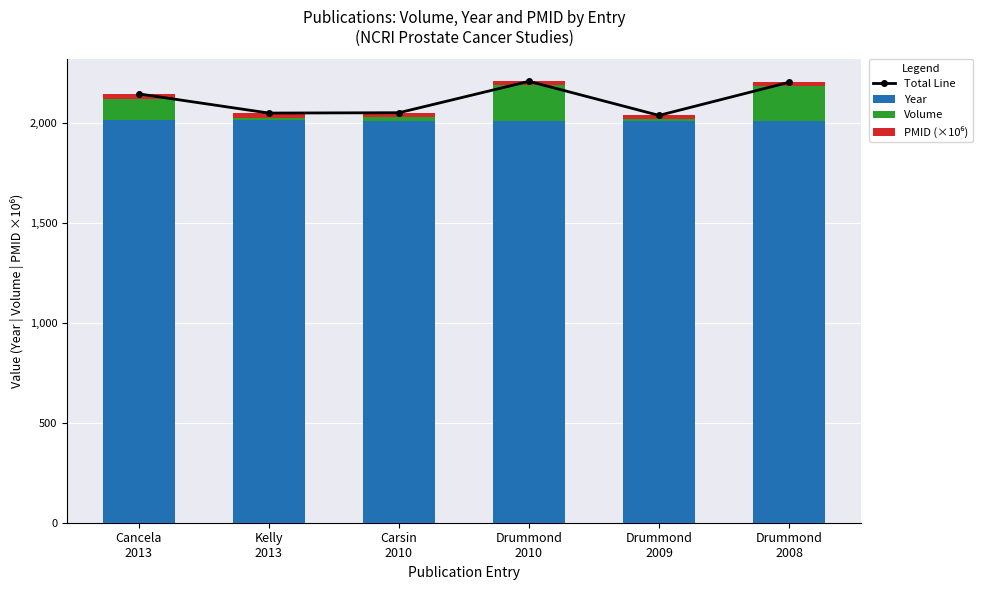

How many groups of bars are there?

6